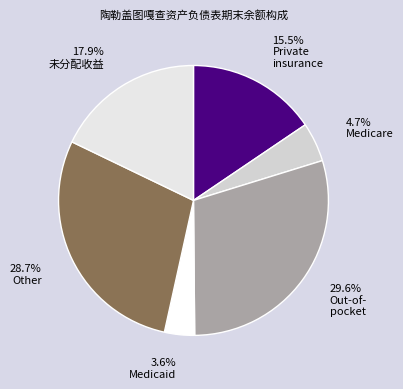

Count the number of slices in the pie.

6